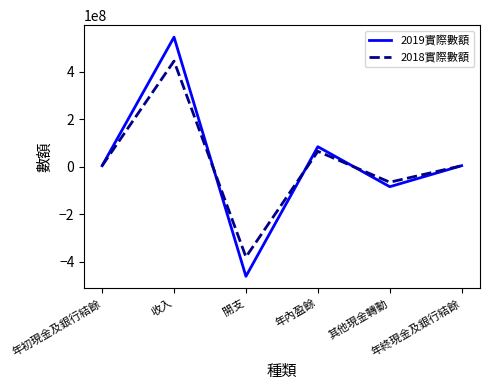

Is it true that 2019實際數額 equals -803203537 at 開支?

False